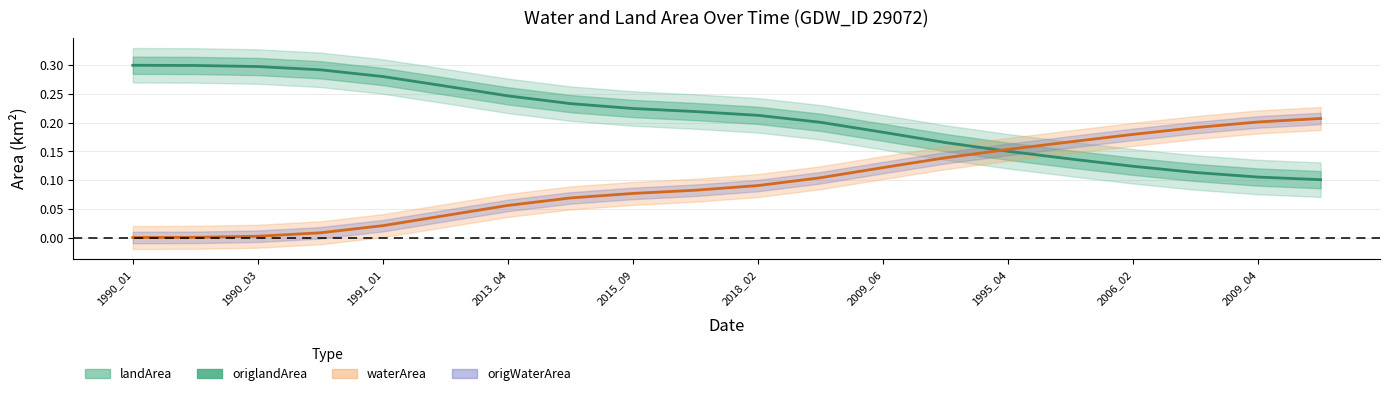

Which series changed the most between 2007_05 and 2011_11?

waterArea